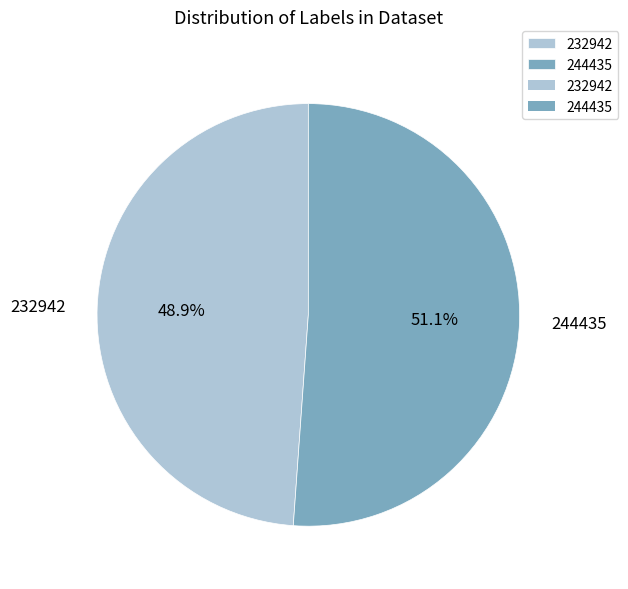

To the nearest percent, what portion does 232942 represent?

49%